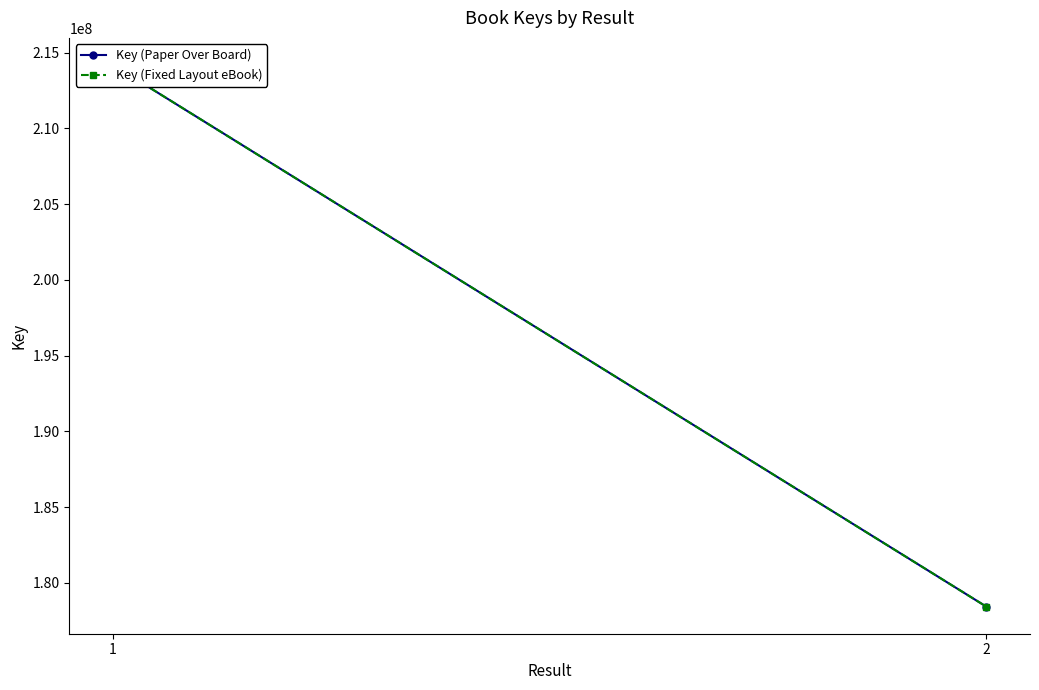

Reading right to left, transcribe all the data shown in this chart.

Key (Paper Over Board): 2=178426078	1=214193845
Key (Fixed Layout eBook): 2=178426078	1=214193845